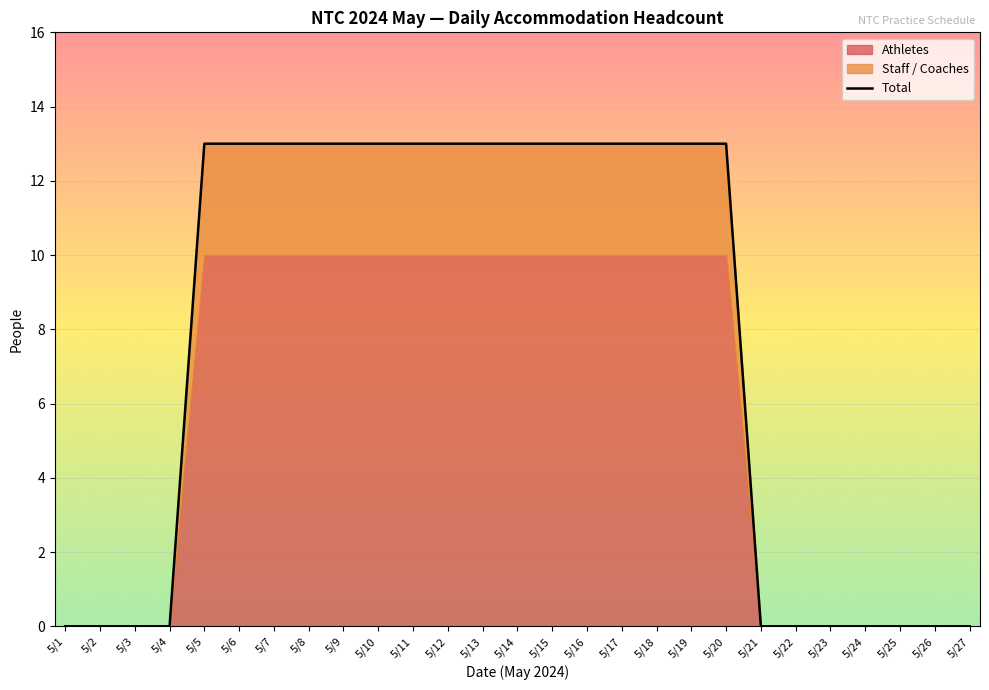

What is the value of the 6th point from the left?

13